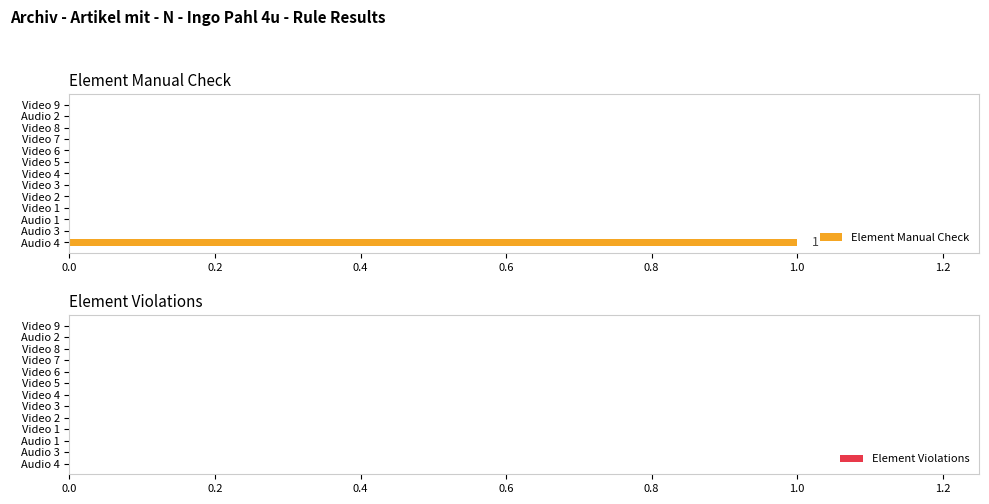

Which has a higher value, Audio 1 or Audio 4?

Audio 4